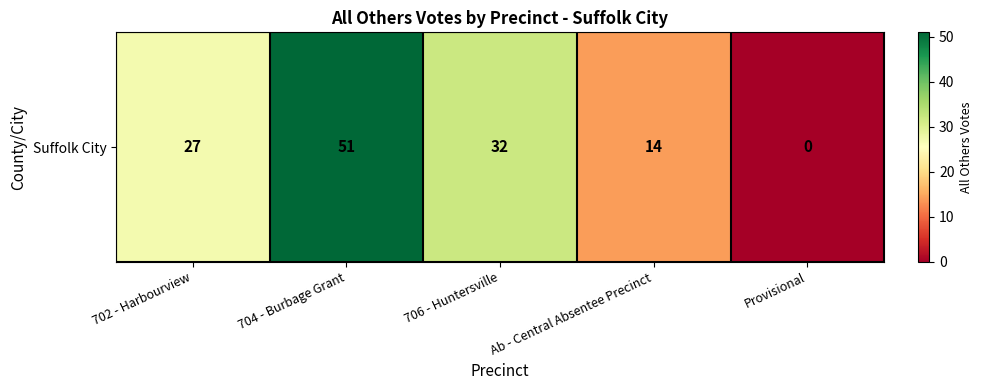

Rank the categories by value from lowest to highest.

Provisional, Ab - Central Absentee Precinct, 702 - Harbourview, 706 - Huntersville, 704 - Burbage Grant